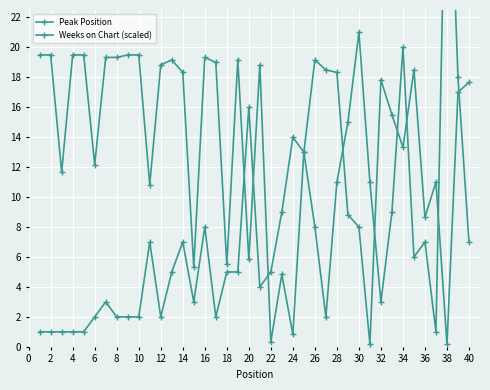

Read the Peak Position value at 4.

1.0